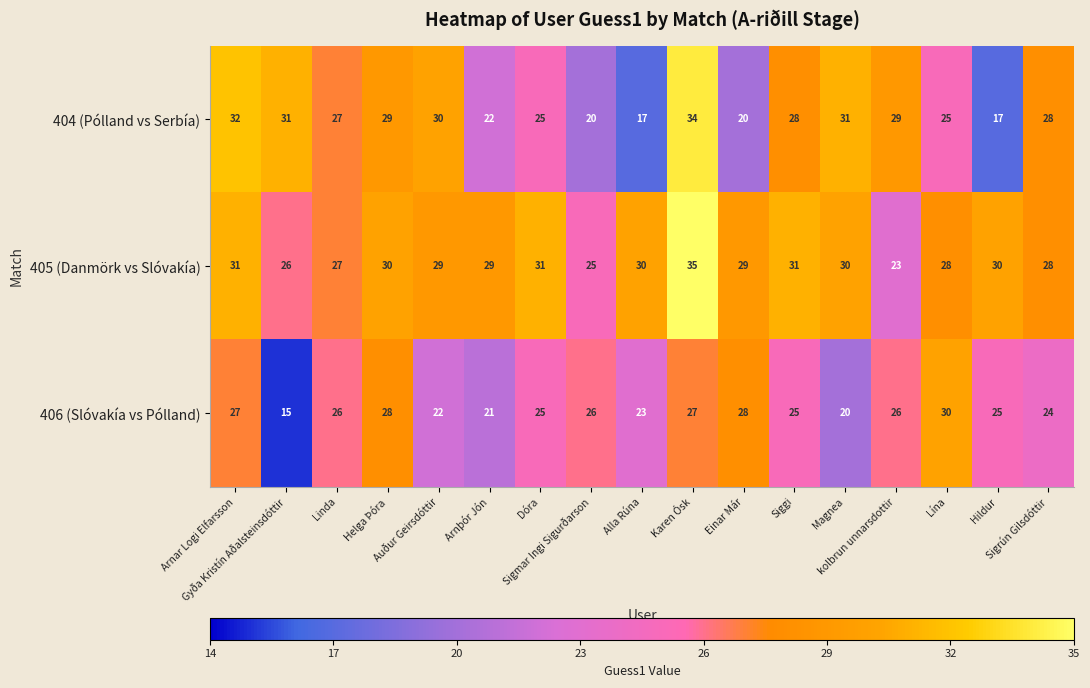

What is the average value of the 406 (Slóvakía vs Pólland) series?

25